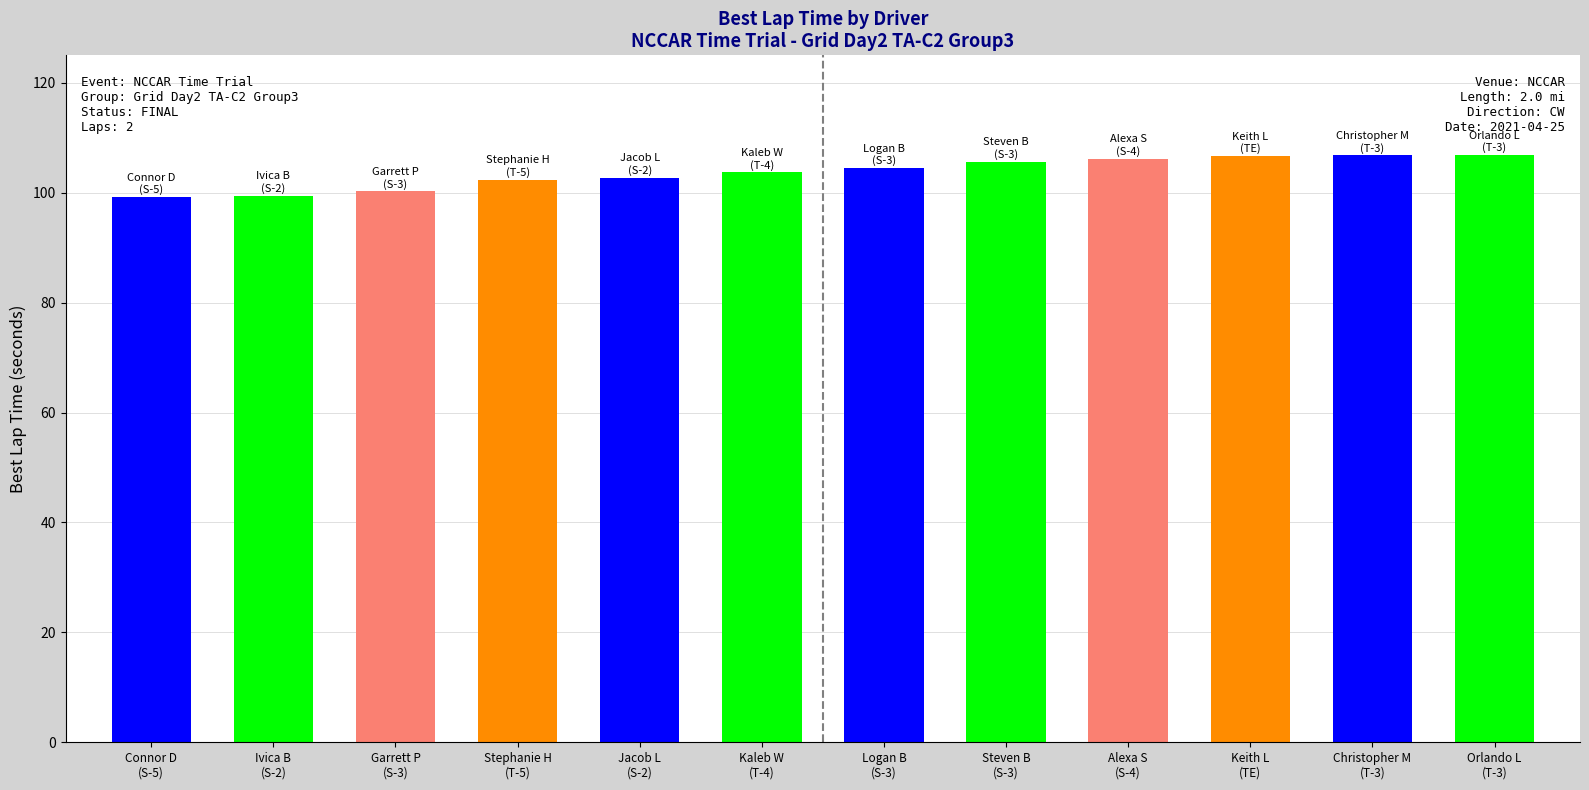

What is the greatest value displayed?

106.9